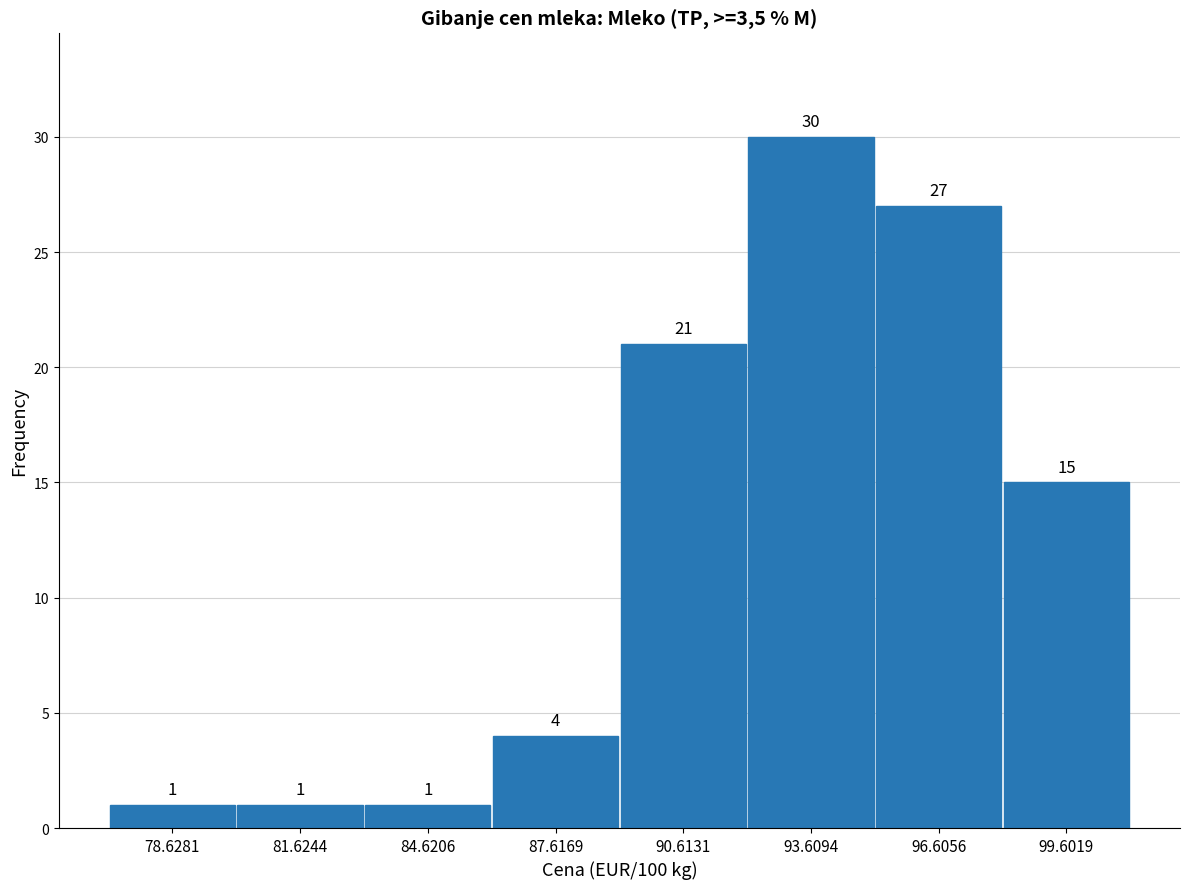

Reading left to right, transcribe this chart: for each bar, give the range it covers on the x-axis and its height. The bar edges are not printed on the chart, so give them approximately, as read against the axis.

77 to 80: 1
80 to 83: 1
83 to 86: 1
86 to 89: 4
89 to 92: 21
92 to 95: 30
95 to 98: 27
98 to 101: 15